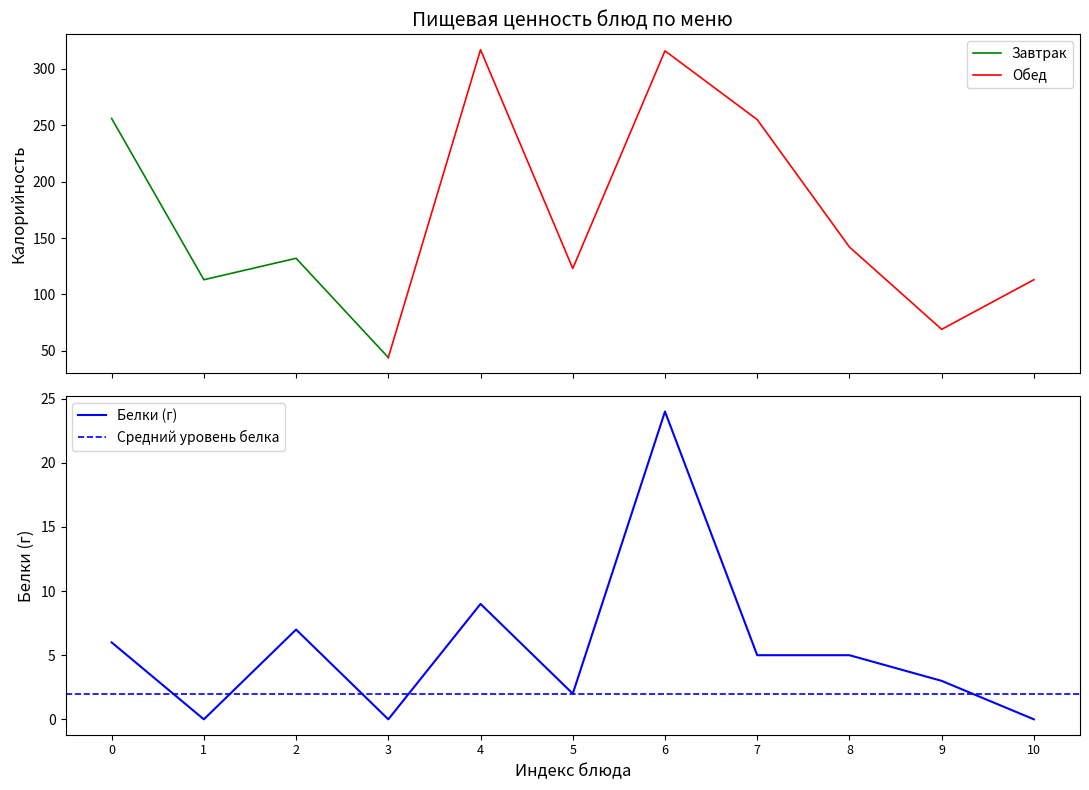

What is the difference between the second highest and second lowest values?

9